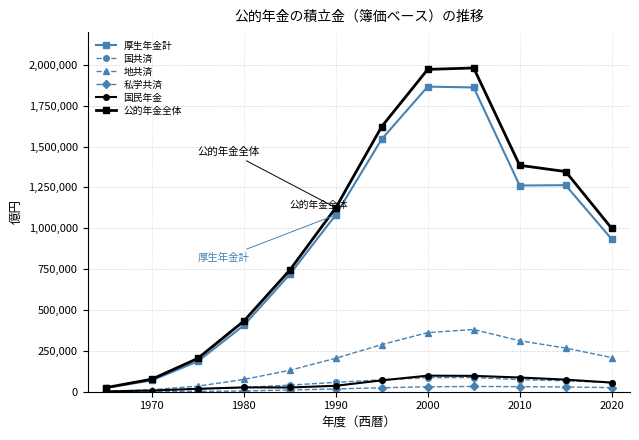

Which series has the widest spread of values?

公的年金全体